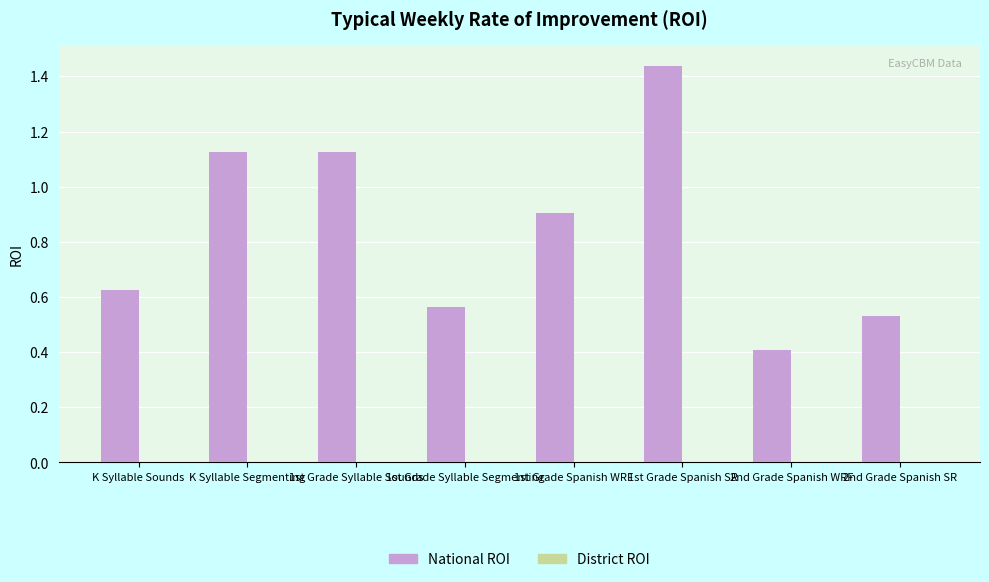

Between 1st Grade Spanish SR and 2nd Grade Spanish SR, which is larger?

1st Grade Spanish SR